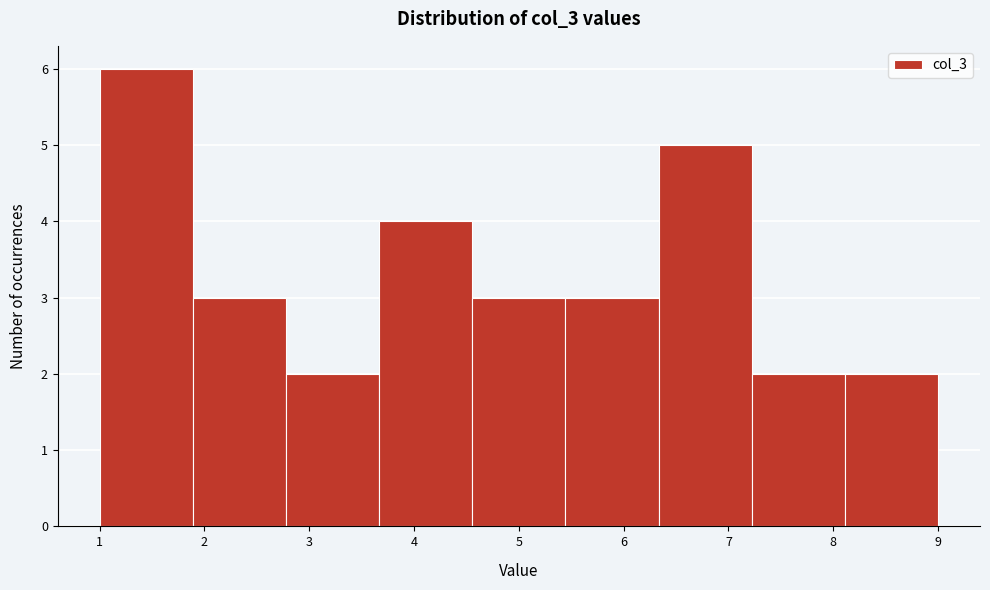

Which range on the x-axis has the tallest bar?

1.0 to 1.9